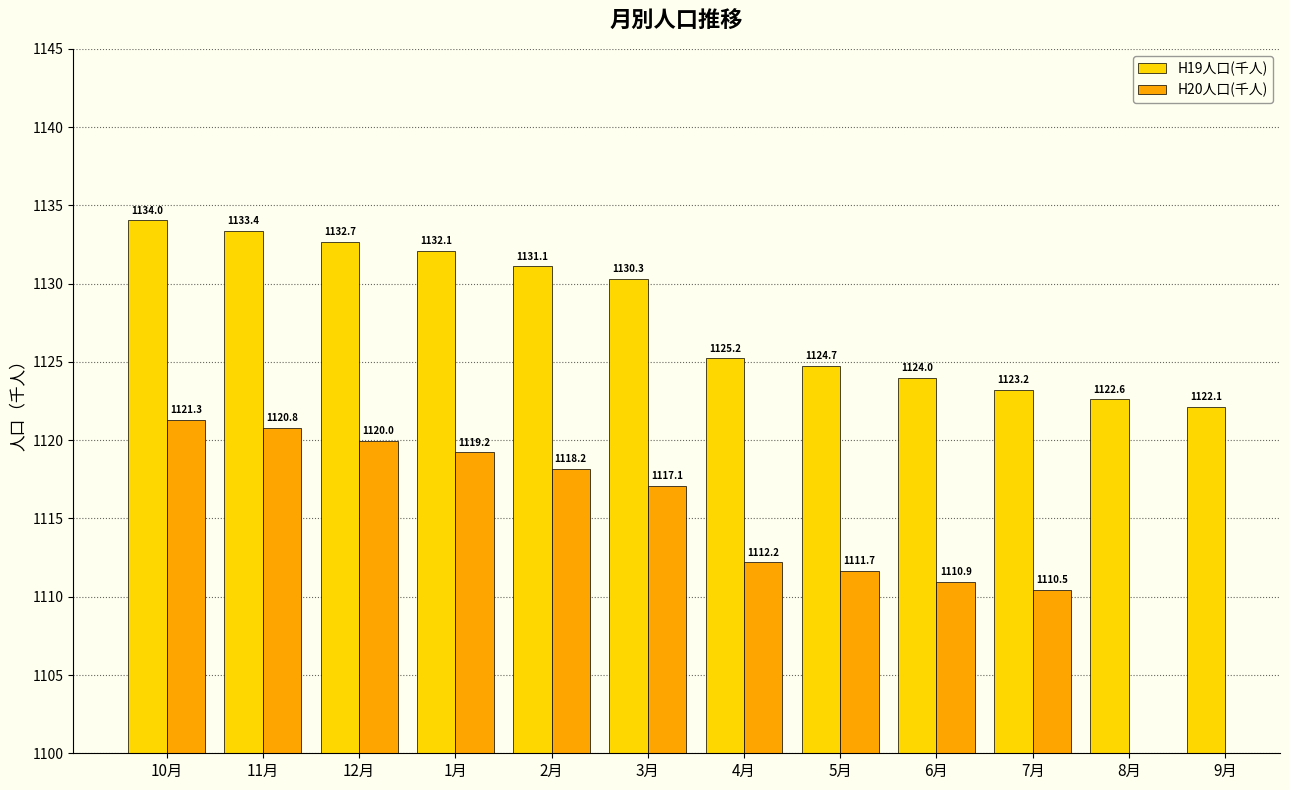

How many series are shown in this chart?

2